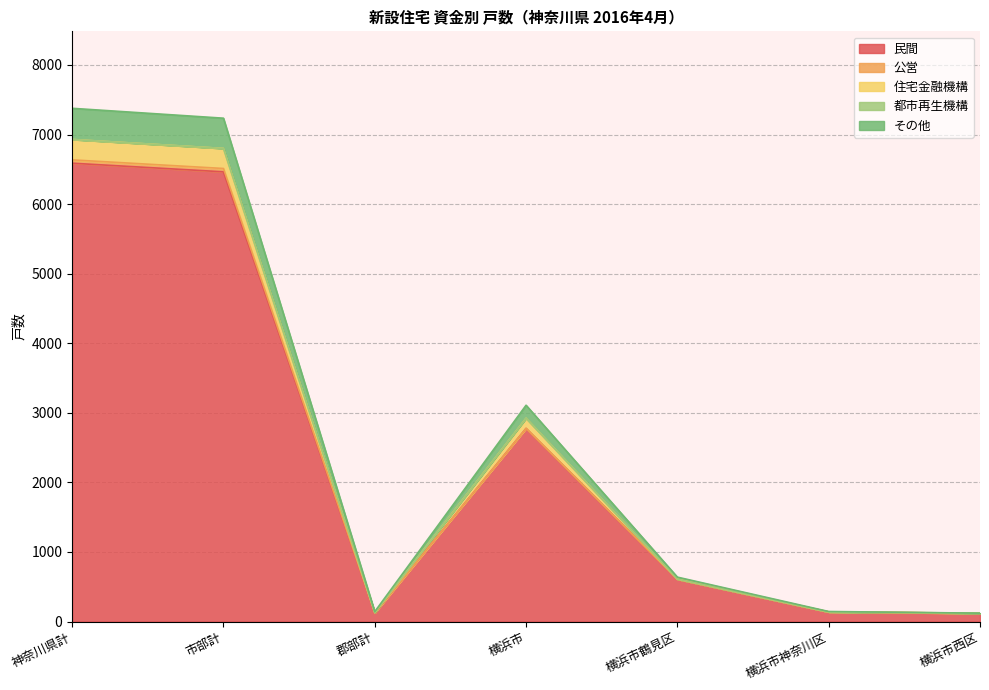

Where is 民間 nearest to the value 3353?

横浜市